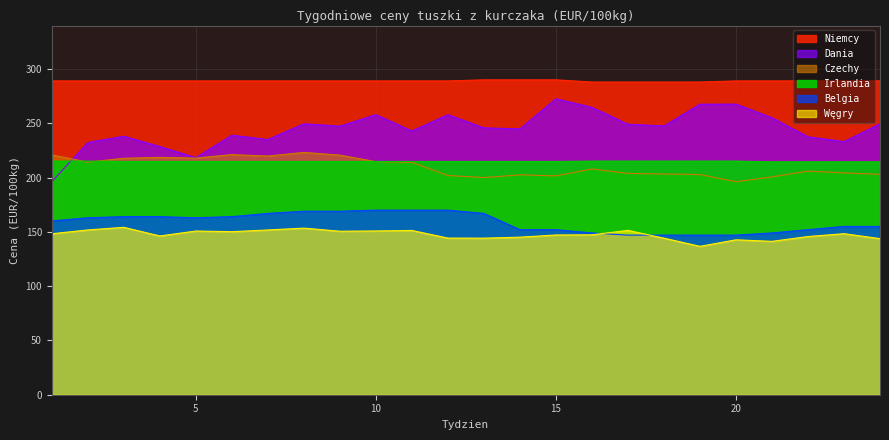

At 22, list the series in order from smallest to largest.

Węgry, Belgia, Czechy, Irlandia, Dania, Niemcy